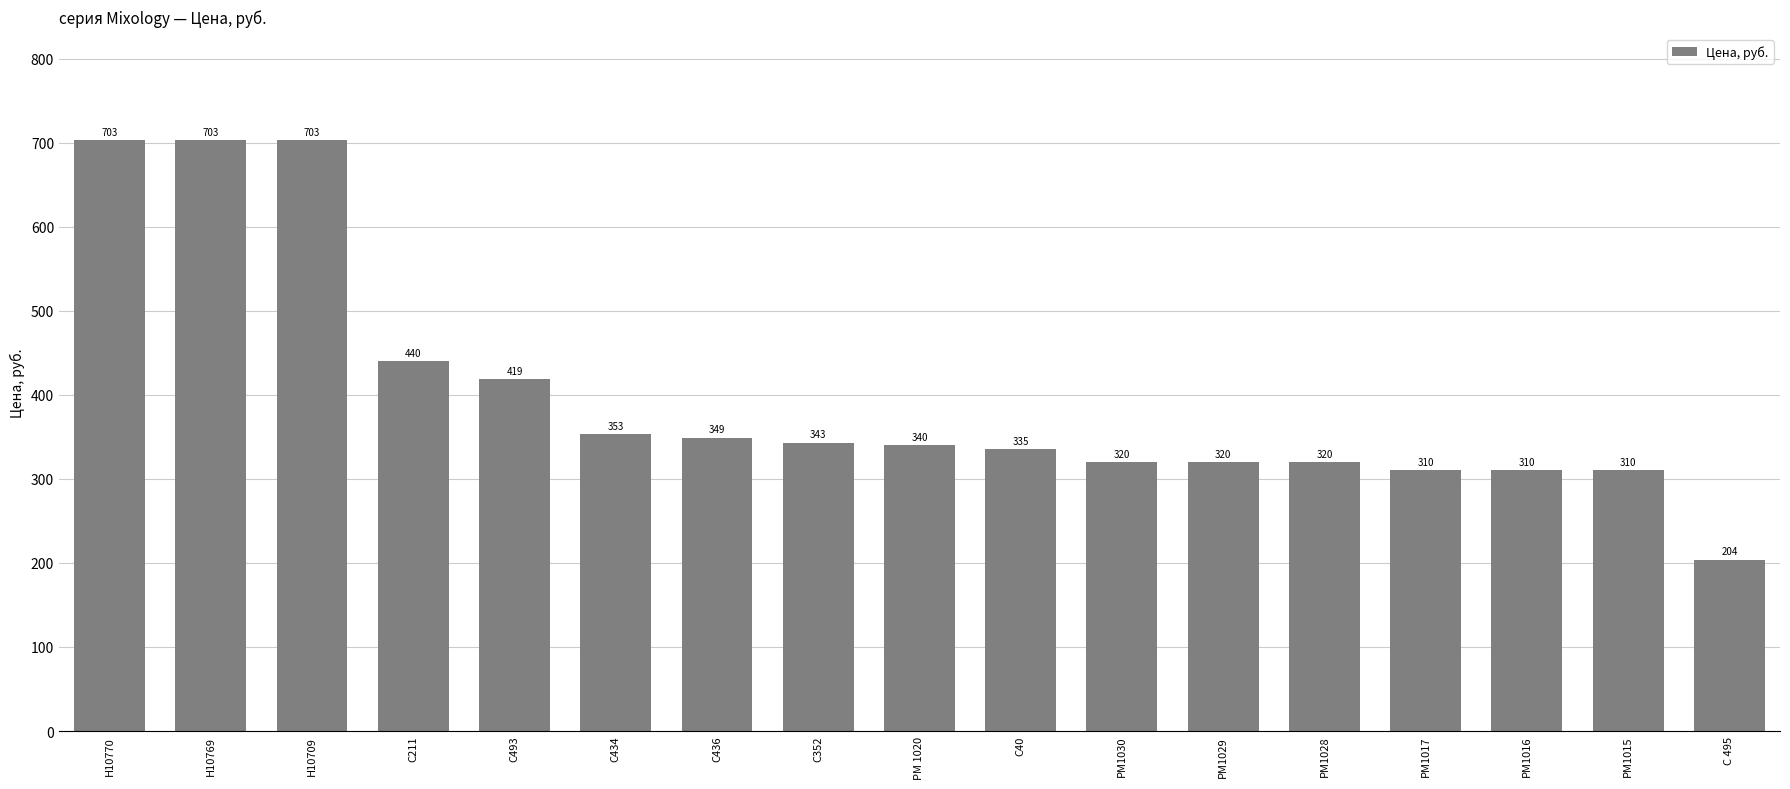

Does the chart contain stacked bars?

No